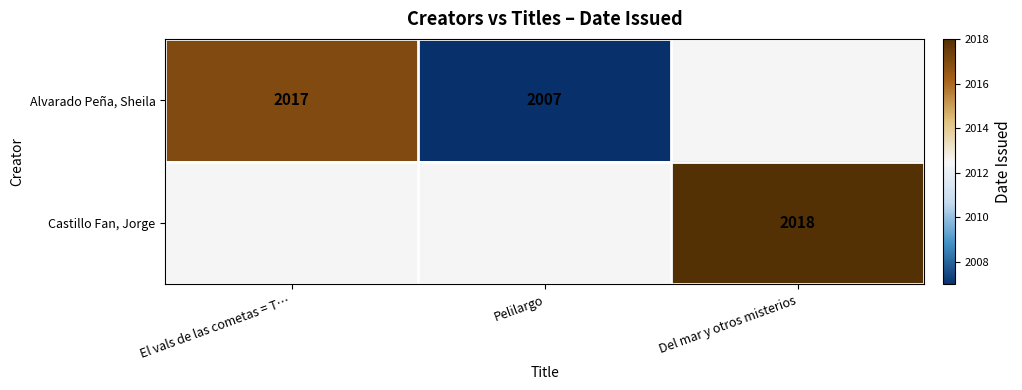

The value of Alvarado Peña, Sheila at El vals de las cometas = T… is 693. True or false?

False